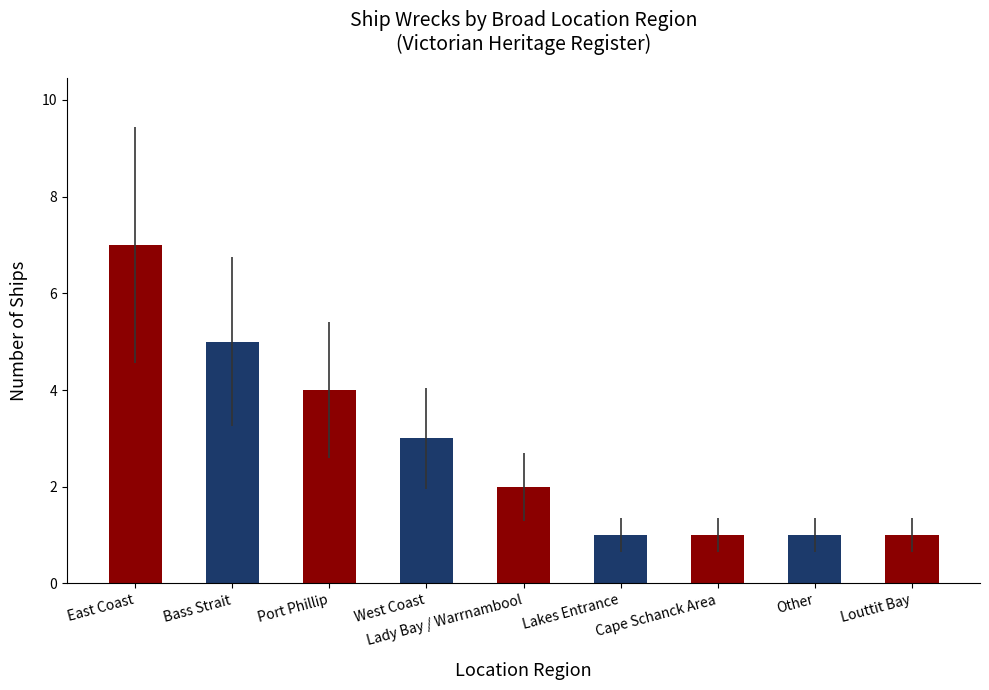

Reading left to right, transcribe all the data shown in this chart.

East Coast=7	Bass Strait=5	Port Phillip=4	West Coast=3	Lady Bay / Warrnambool=2	Lakes Entrance=1	Cape Schanck Area=1	Other=1	Louttit Bay=1